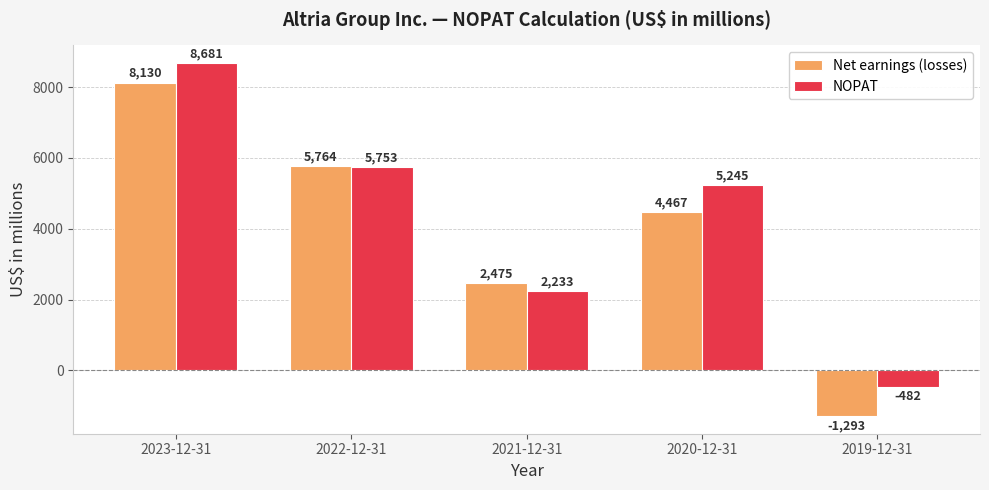

What is the sum of the Net earnings (losses) values at 2021-12-31 and 2022-12-31?

8239